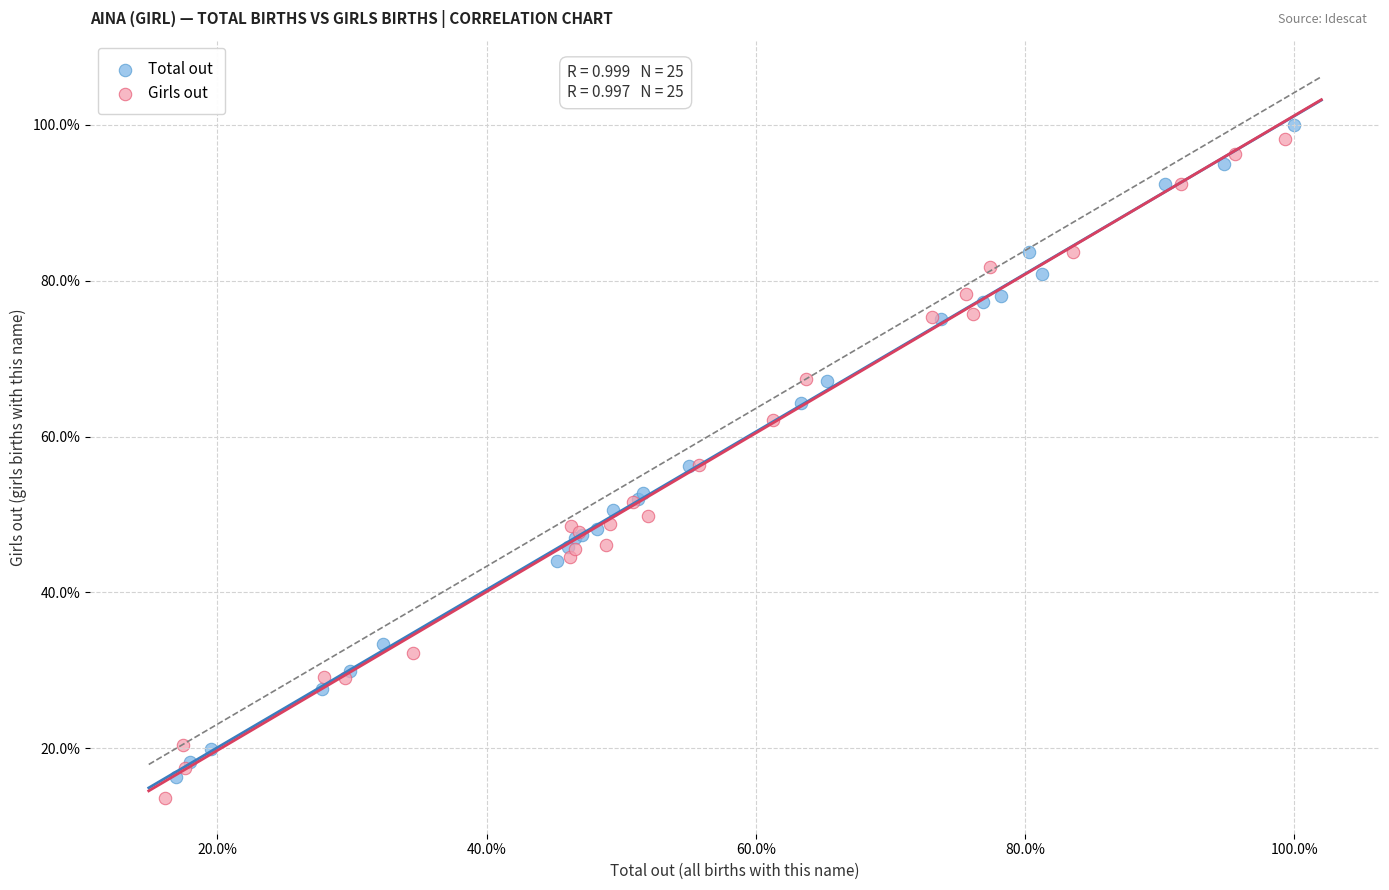

Which series reaches the minimum Y coordinate?

Girls out